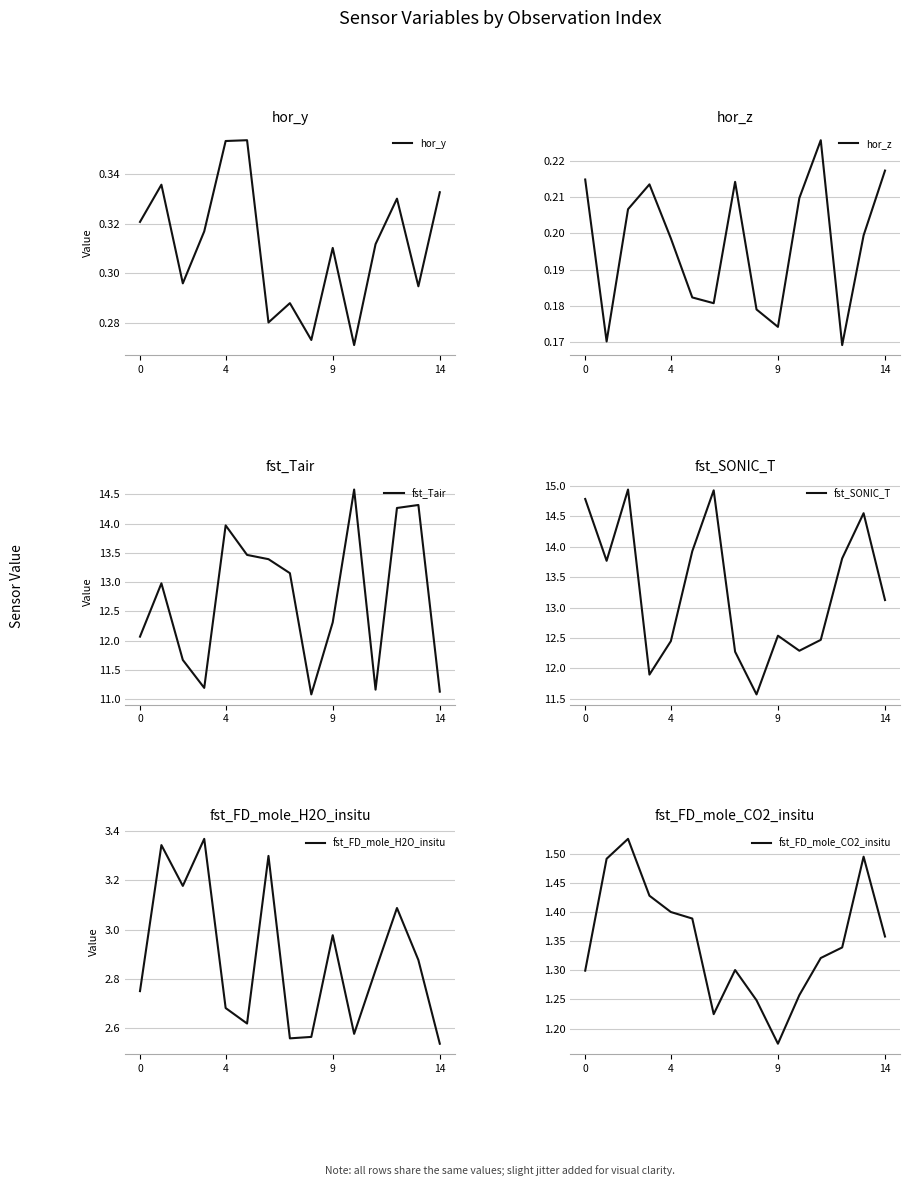

At how many categories does at least one series exceed 0?

15